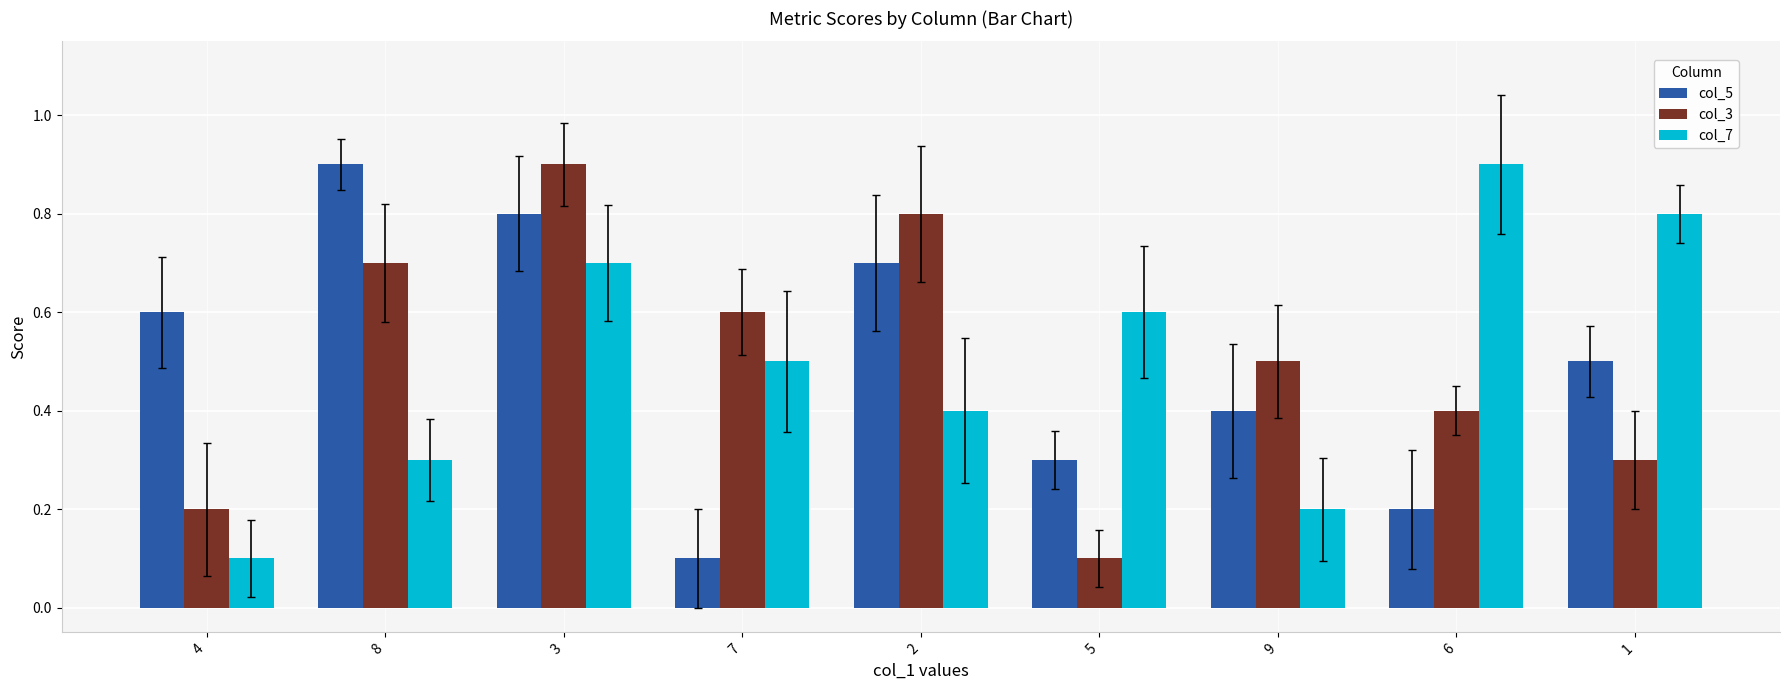

List the series in order of their peak value, lowest first.

col_5, col_3, col_7